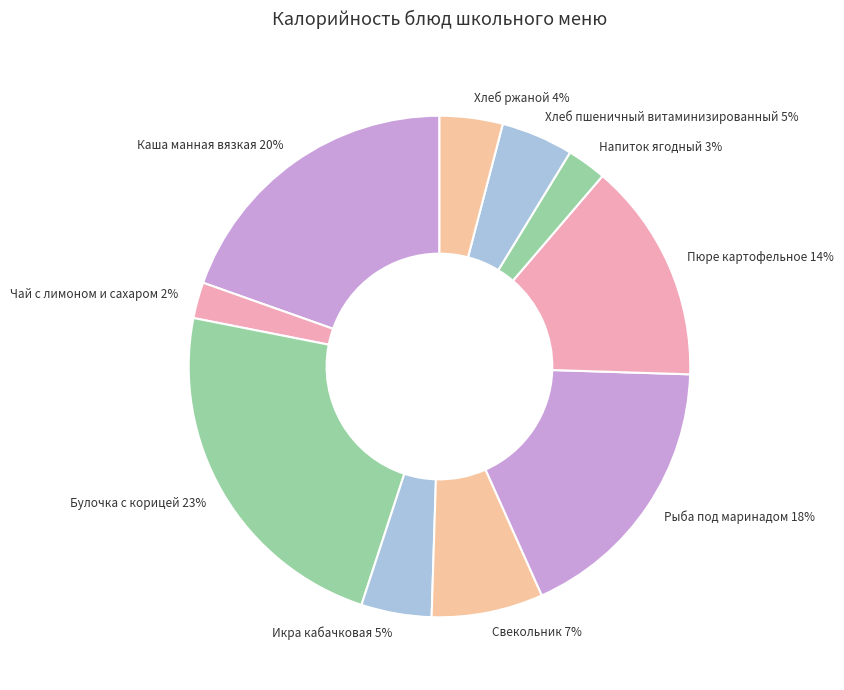

How many slices are in this pie chart?

10